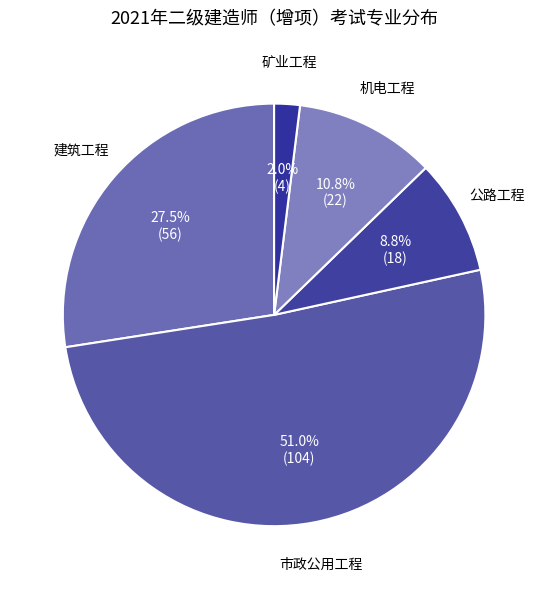

Between 机电工程 and 建筑工程, which is larger?

建筑工程